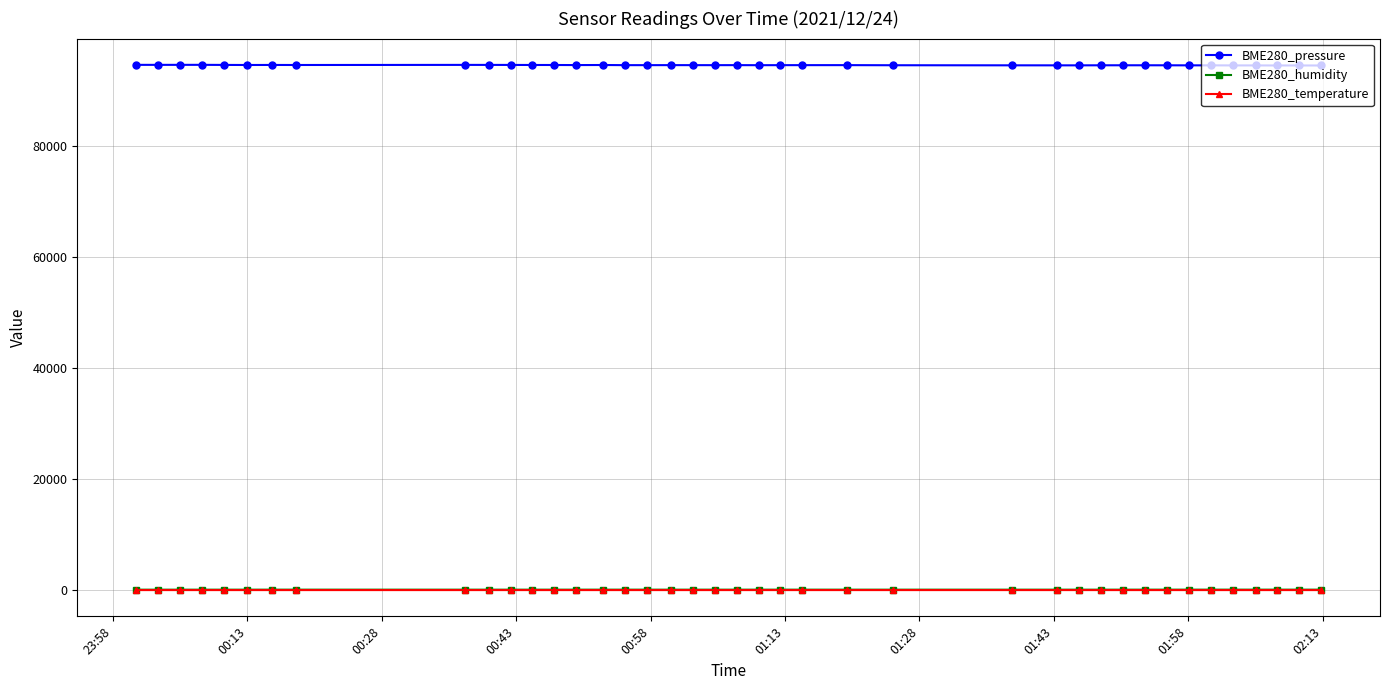

What is the value of the BME280_pressure point at the 4th from the left?

94644.8